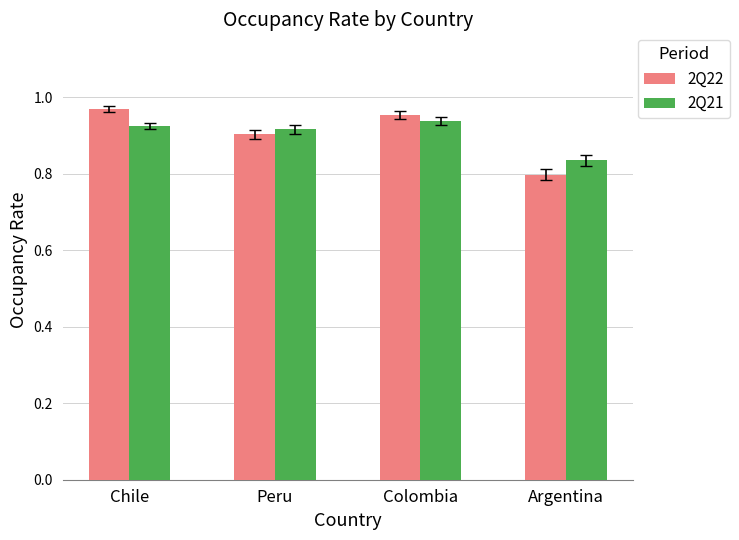

Which label corresponds to the smallest value in the chart?

Argentina